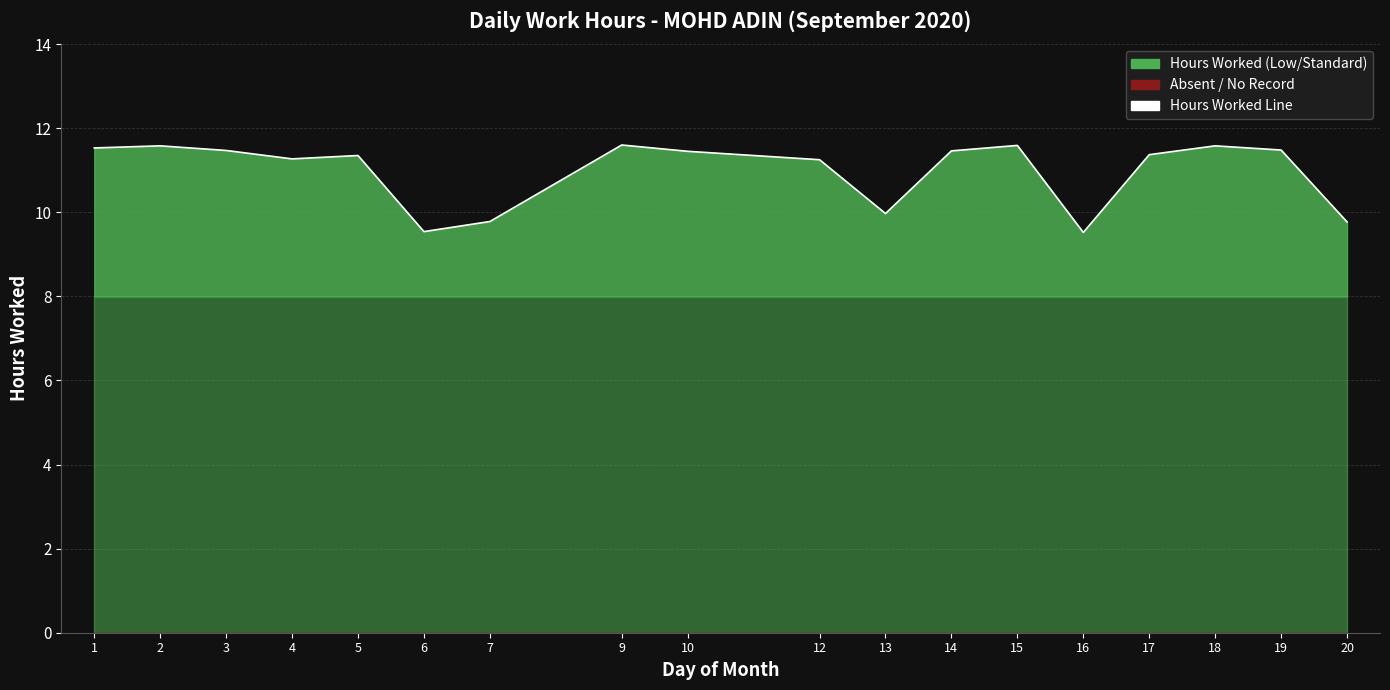

Reading left to right, transcribe all the data shown in this chart.

11.5	11.6	11.5	11.3	11.3	9.5	9.8	11.6	11.4	11.2	10.0	11.5	11.6	9.5	11.4	11.6	11.5	9.8